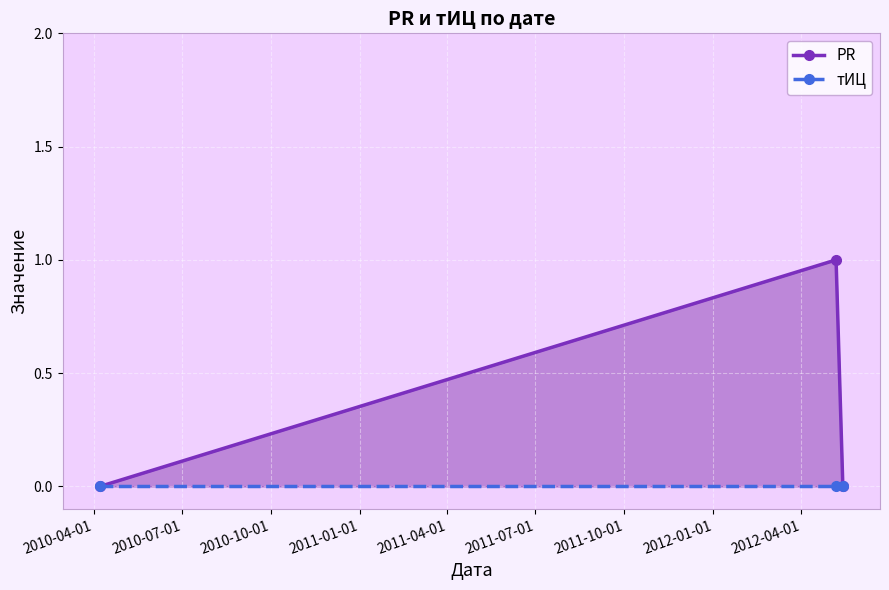

Is it true that PR equals 0 at 2010-04-01?

False